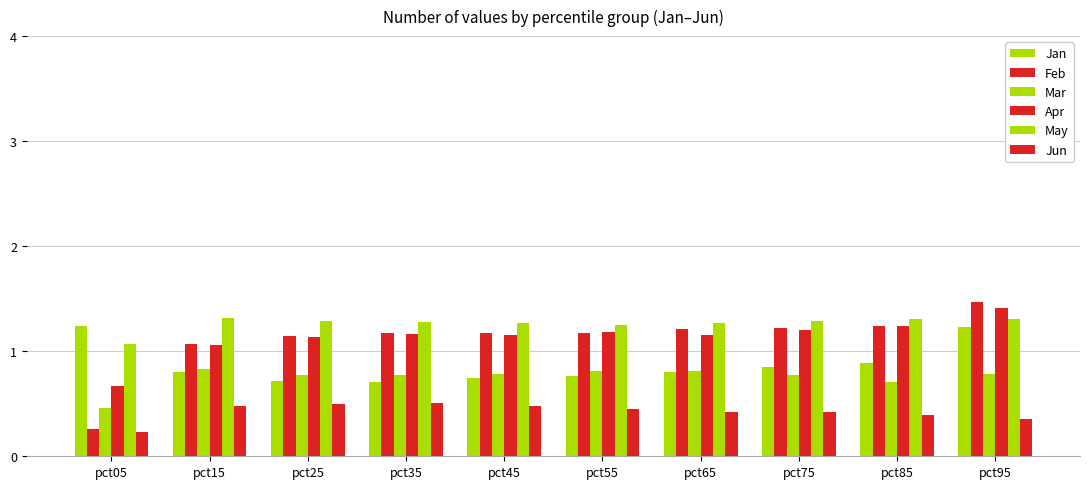

How many bars are there in total?

60